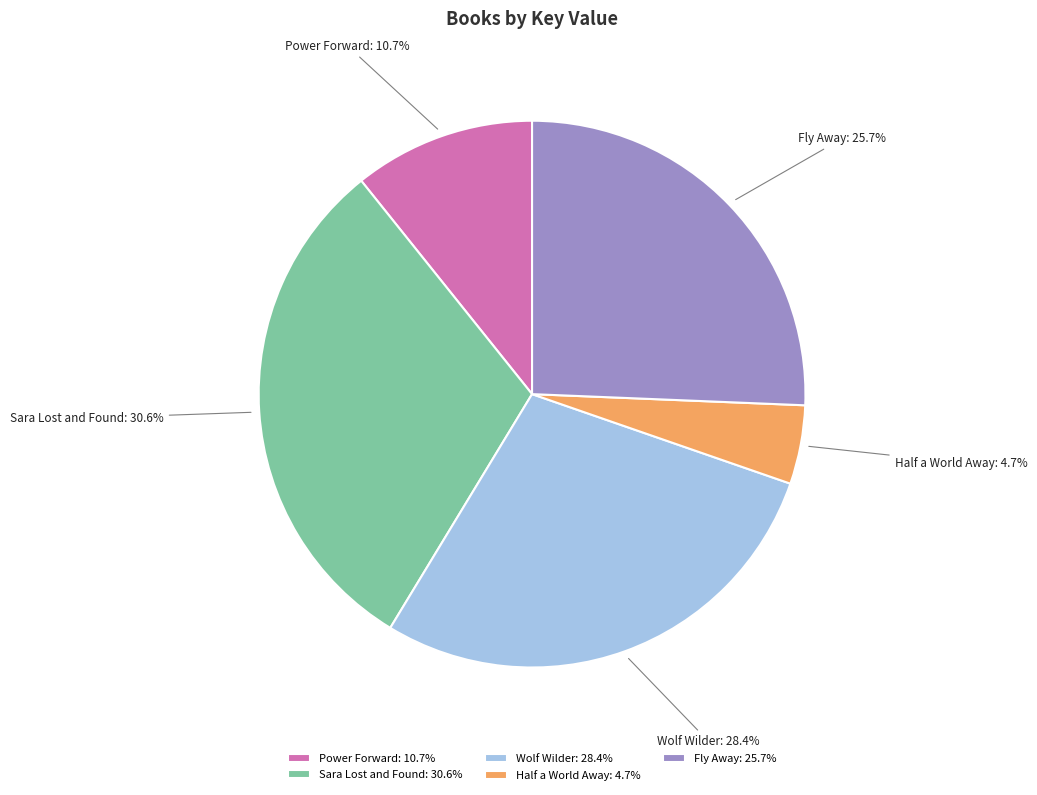

To the nearest percent, what is the combined percentage of Power Forward and Fly Away?

36%